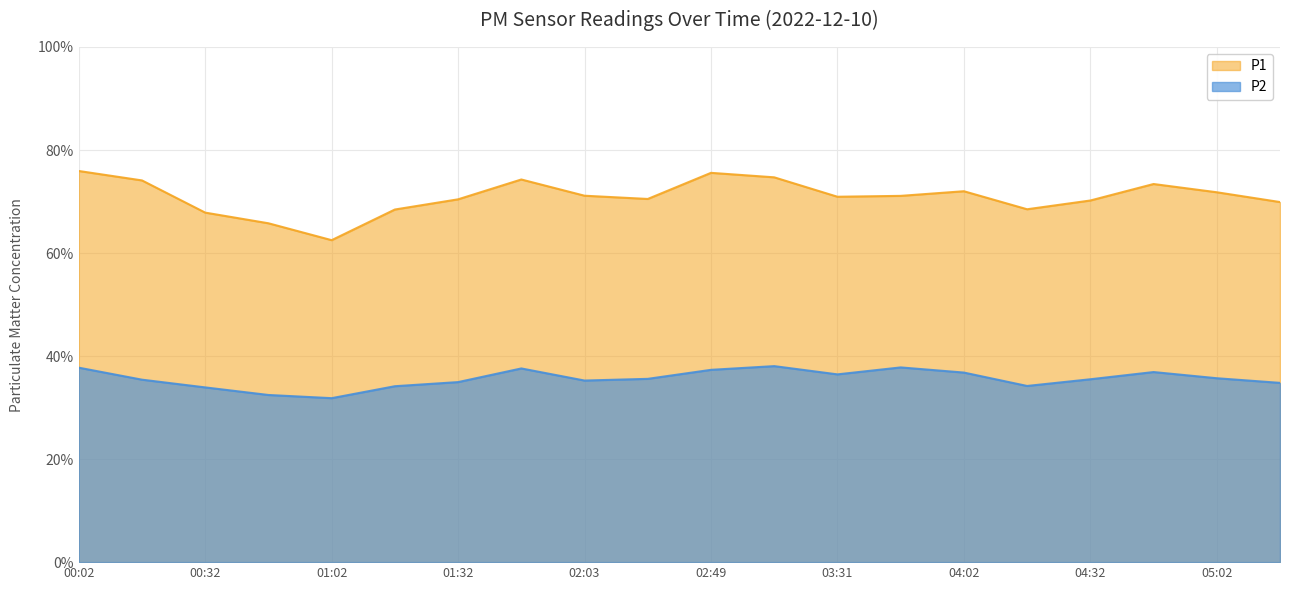

Which series has the largest total across all categories?

P1